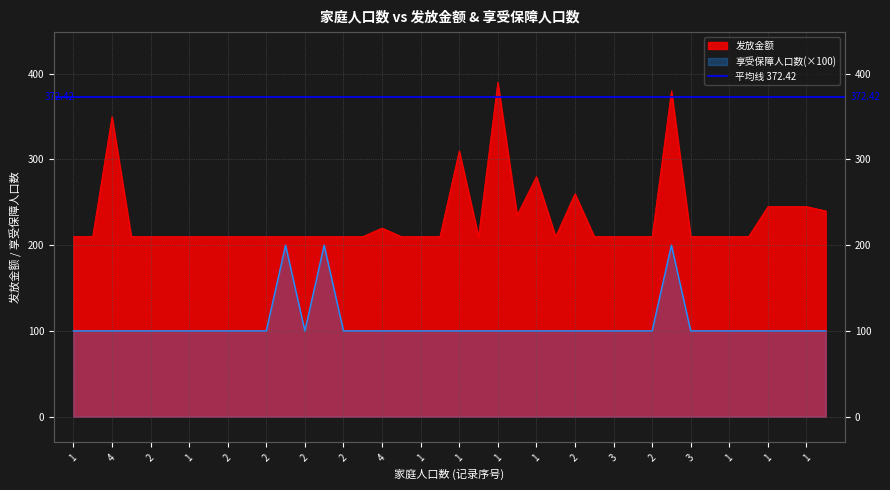

Rank the series by their maximum value, from highest to lowest.

发放金额, 享受保障人口数